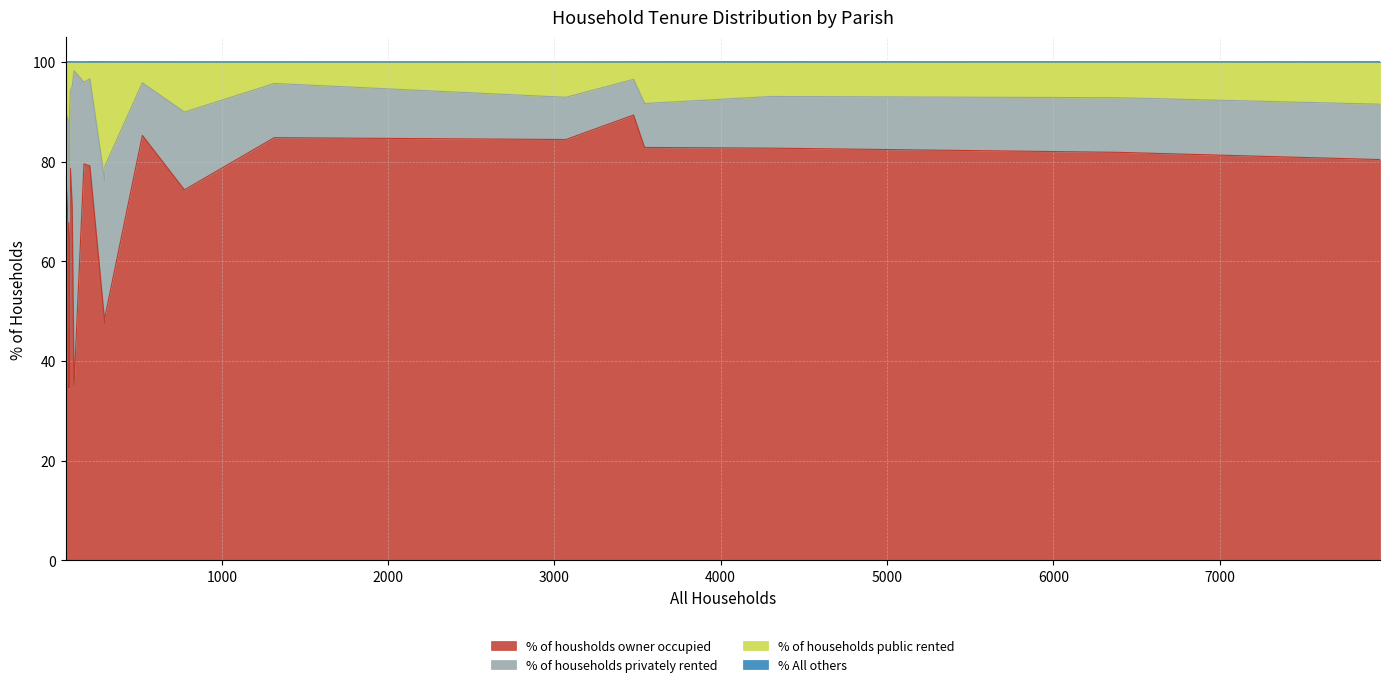

How many distinct data groups are displayed?

4